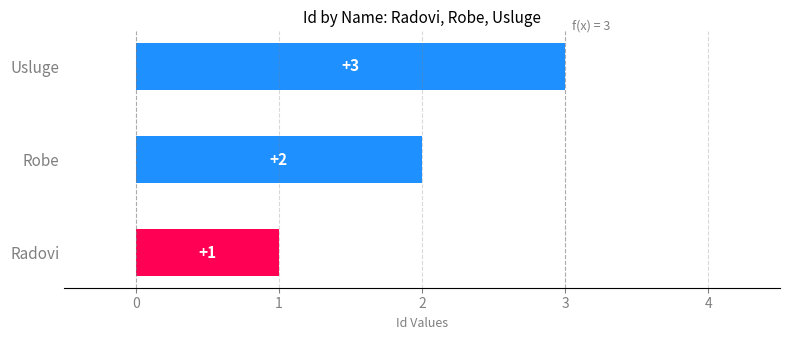

List the labels in order of value, smallest first.

Radovi, Robe, Usluge